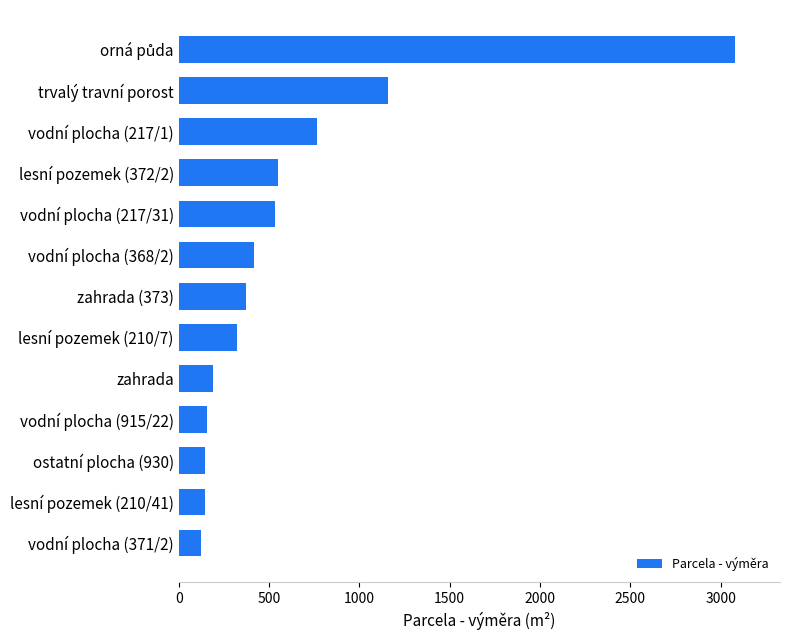

Are the bars grouped side by side (vs. stacked)?

No